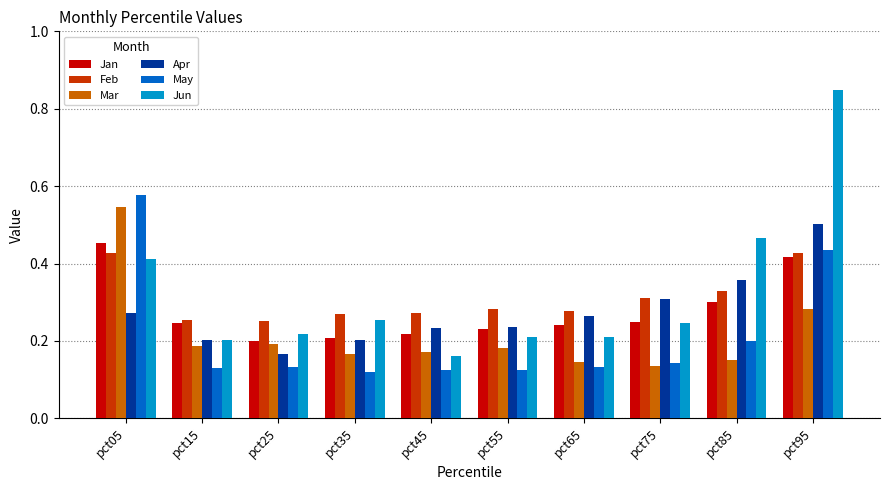

Which series has the widest spread of values?

Jun